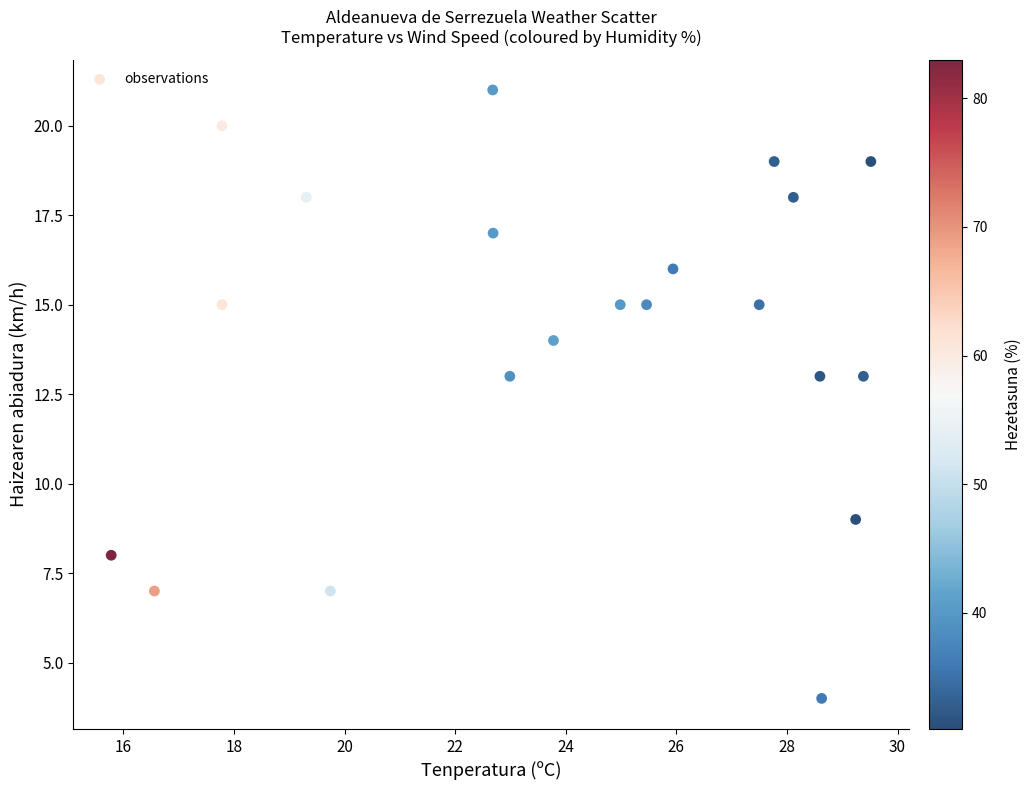

What is the range of Y values (max minus min)?

17